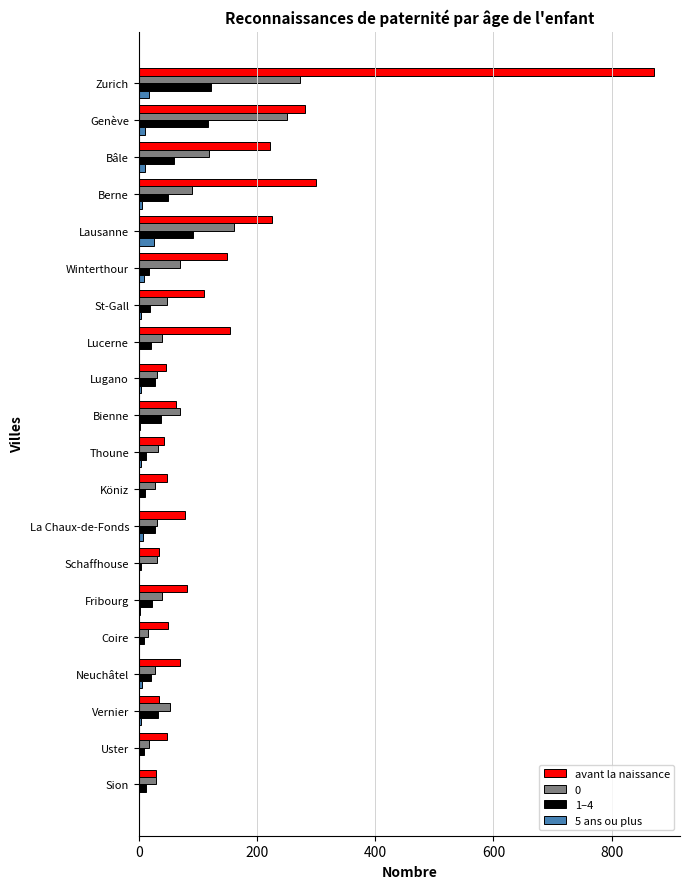

True or false: 0 has a value of 40 at Lucerne.

True